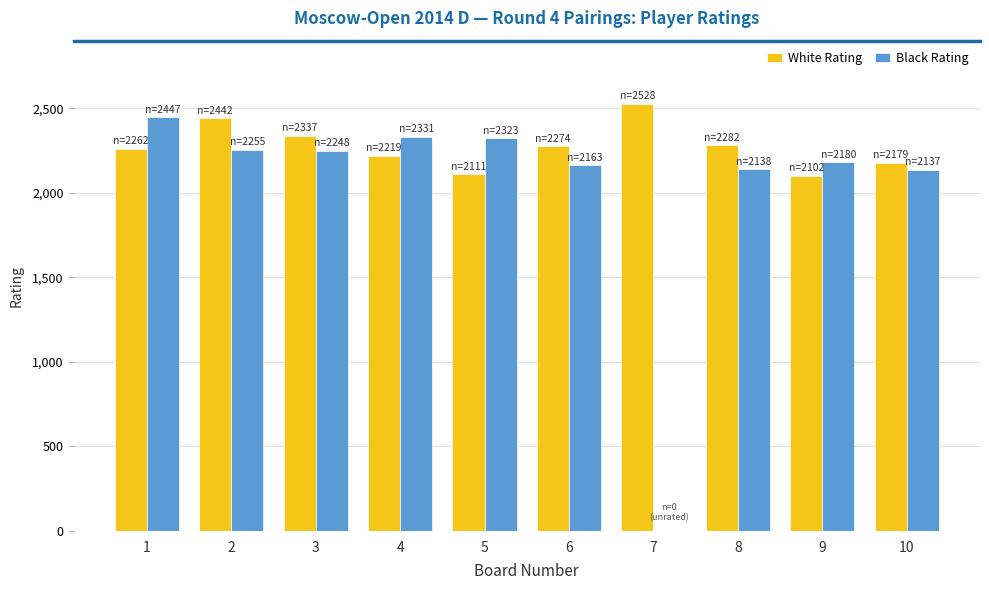

Which series has the largest total across all categories?

White Rating